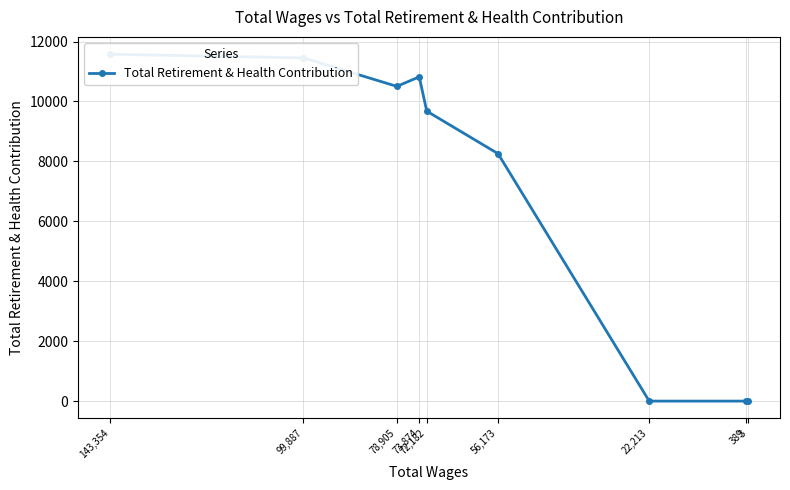

How many data points are less than 9676?

4